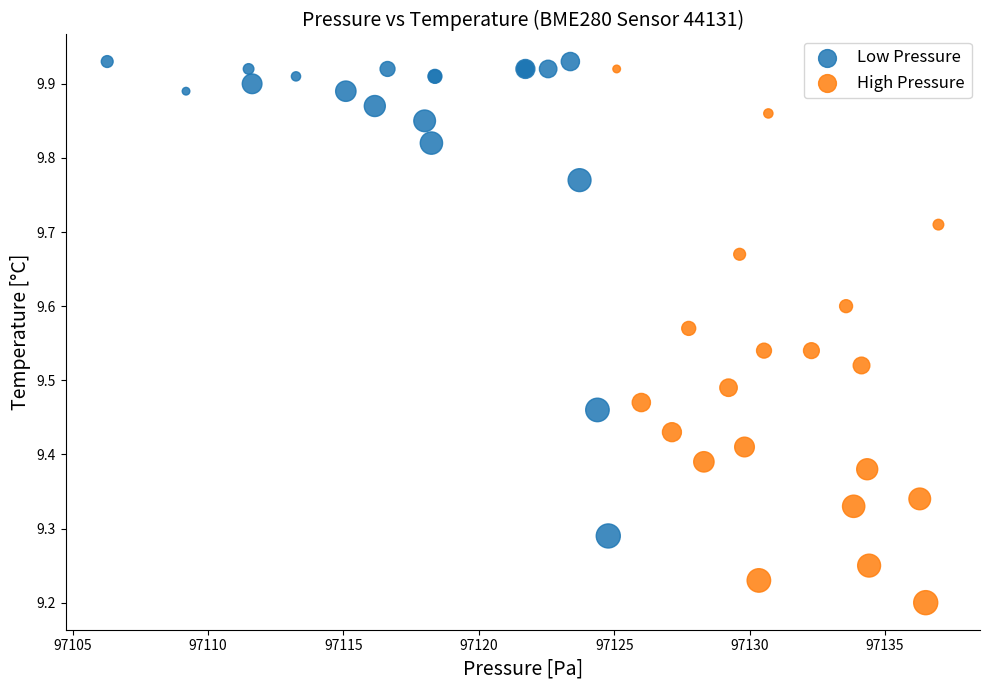

Which series has the largest Y range (max minus min)?

High Pressure